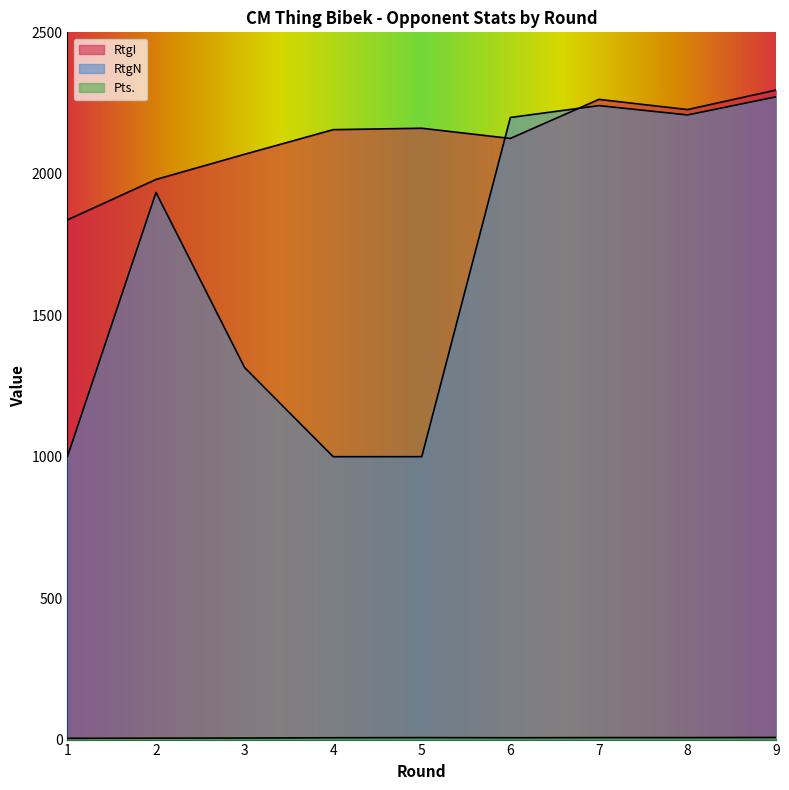

What is the average value of the Pts. series?

6.3